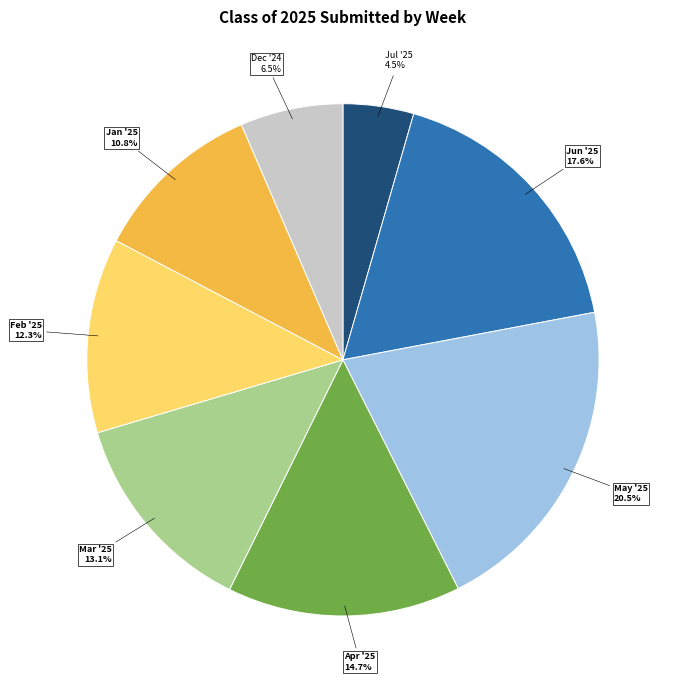

Count the number of slices in the pie.

8